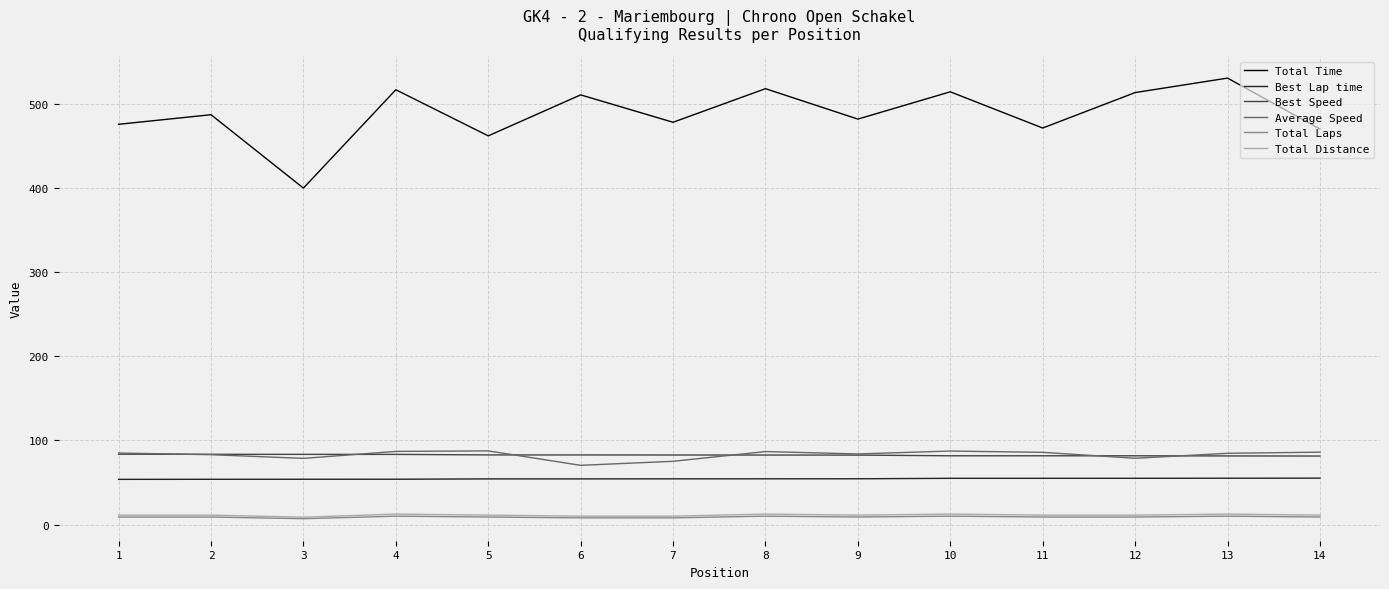

At how many categories does at least one series exceed 443?

13